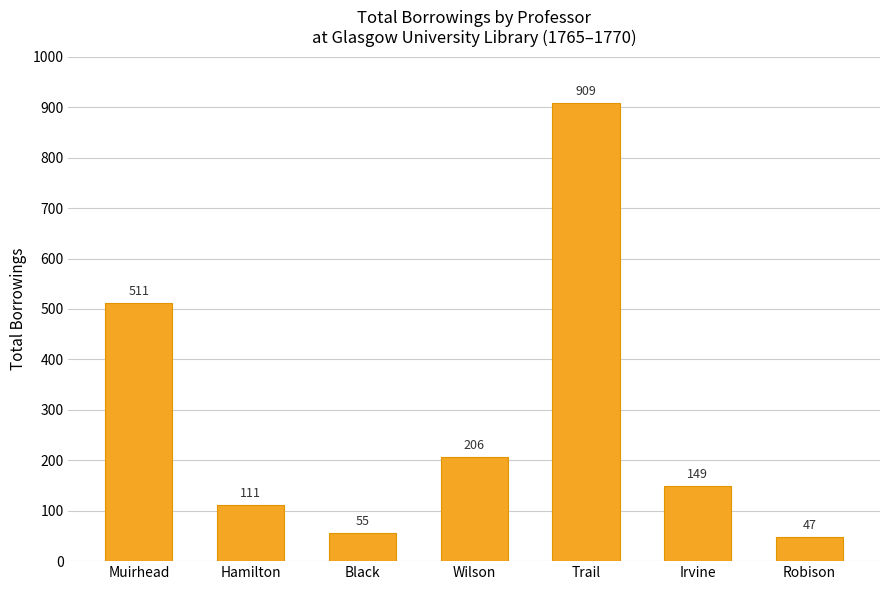

The value at Black is 96. True or false?

False